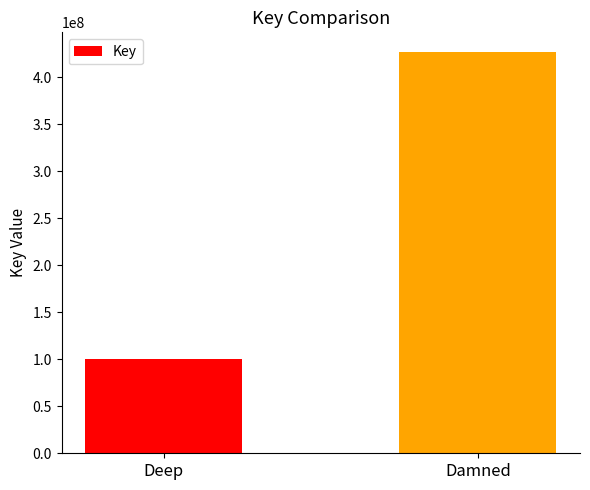

What is the average value?

263464529